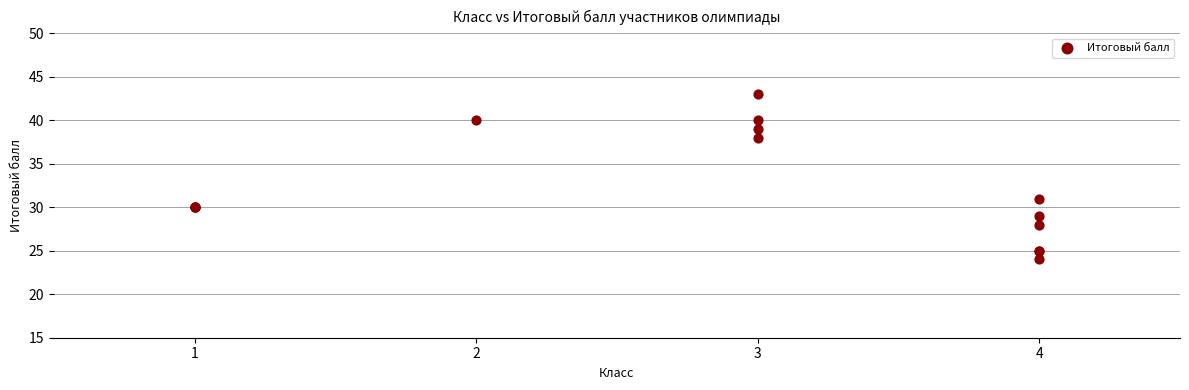

What Y value in the scatter plot is closest to 33?

31